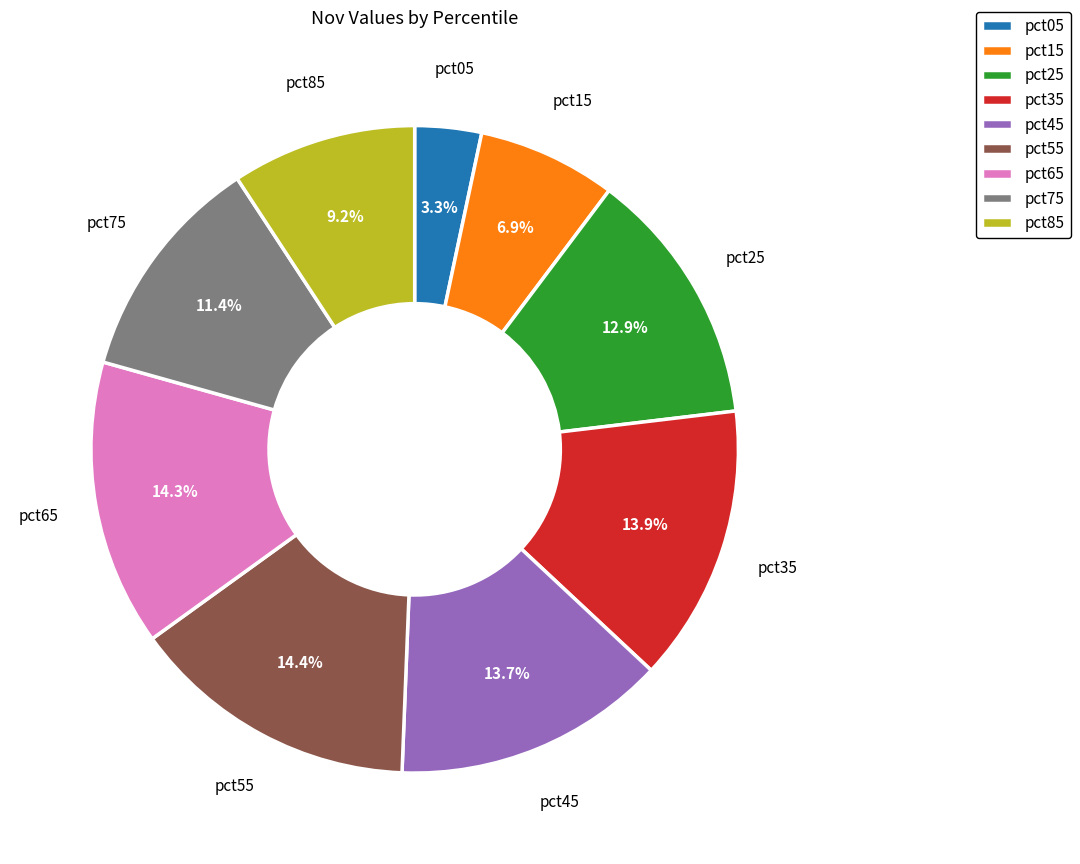

Which category has the smallest portion of the pie?

pct05